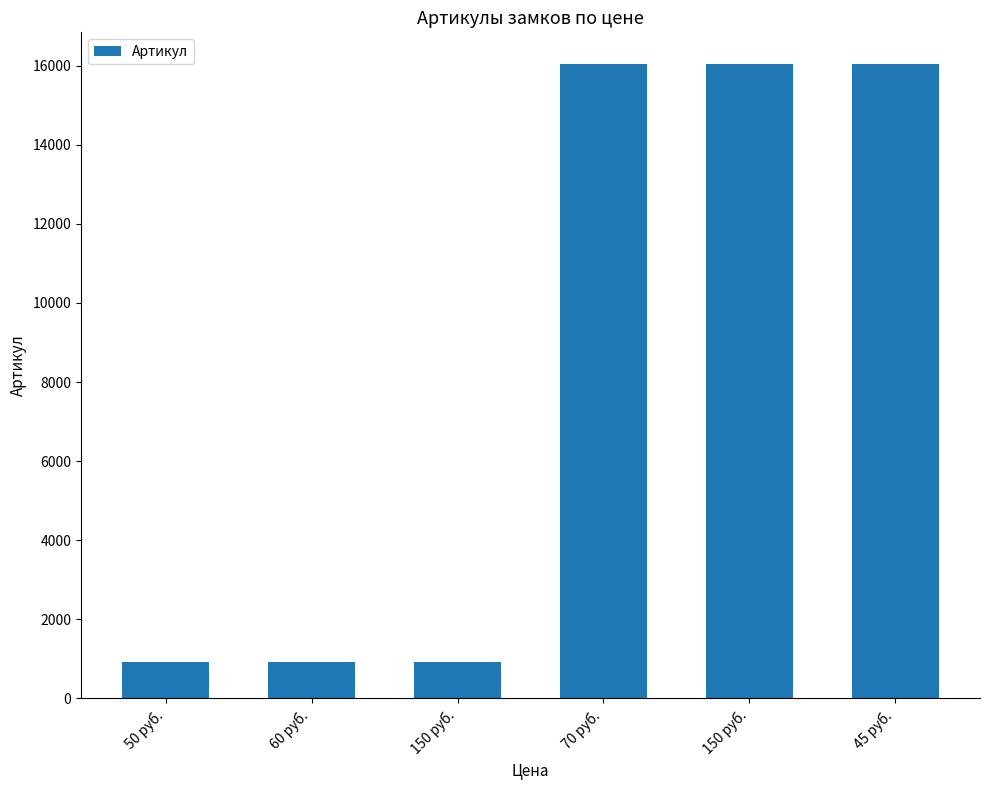

The value at 50 руб. is 294. True or false?

False